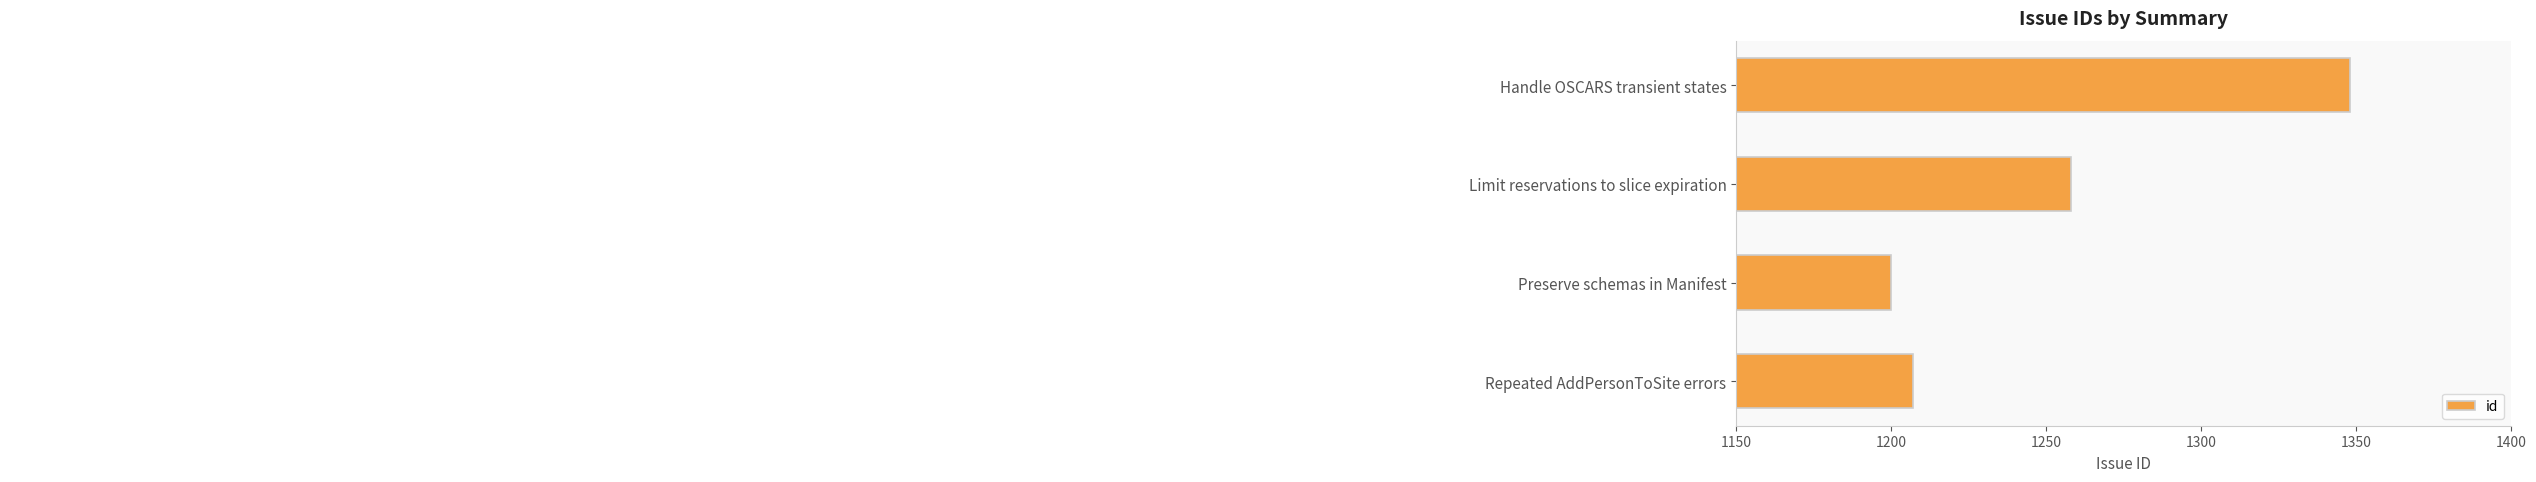

Is it true that the value at Repeated AddPersonToSite errors is 1207?

True